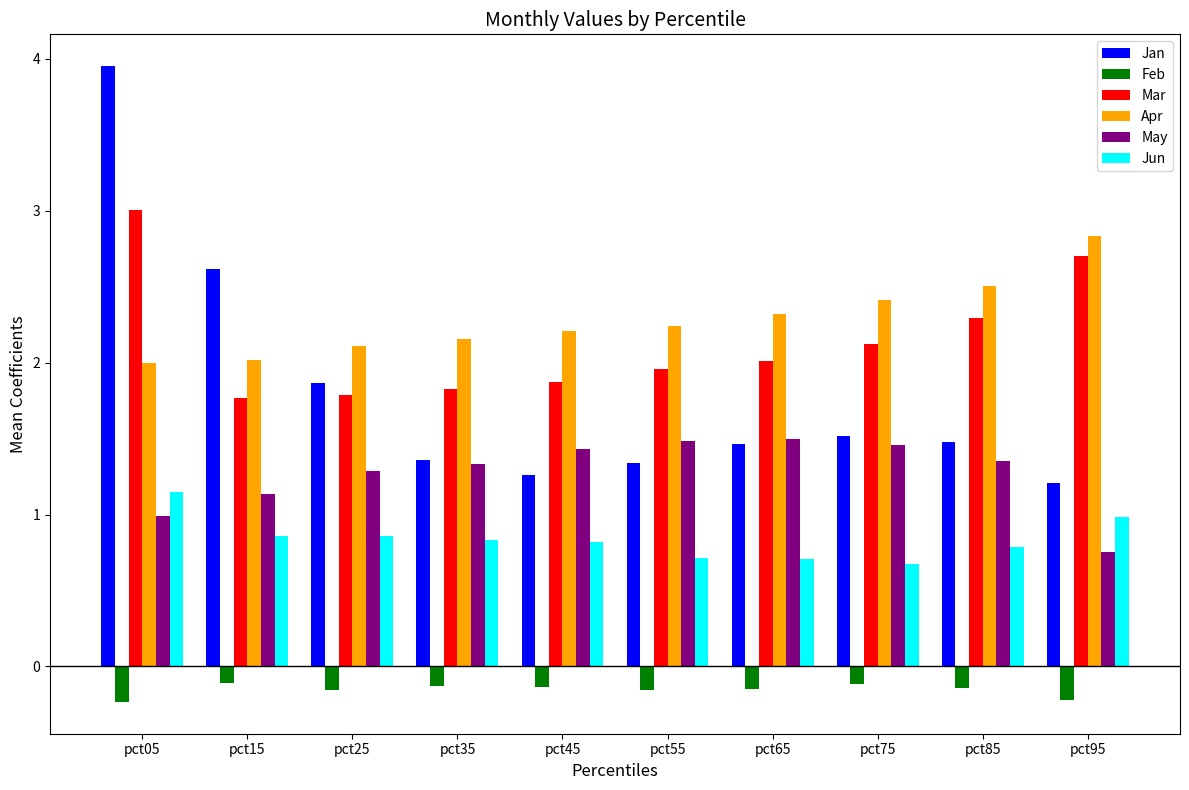

Which series changed the most between pct15 and pct25?

Jan